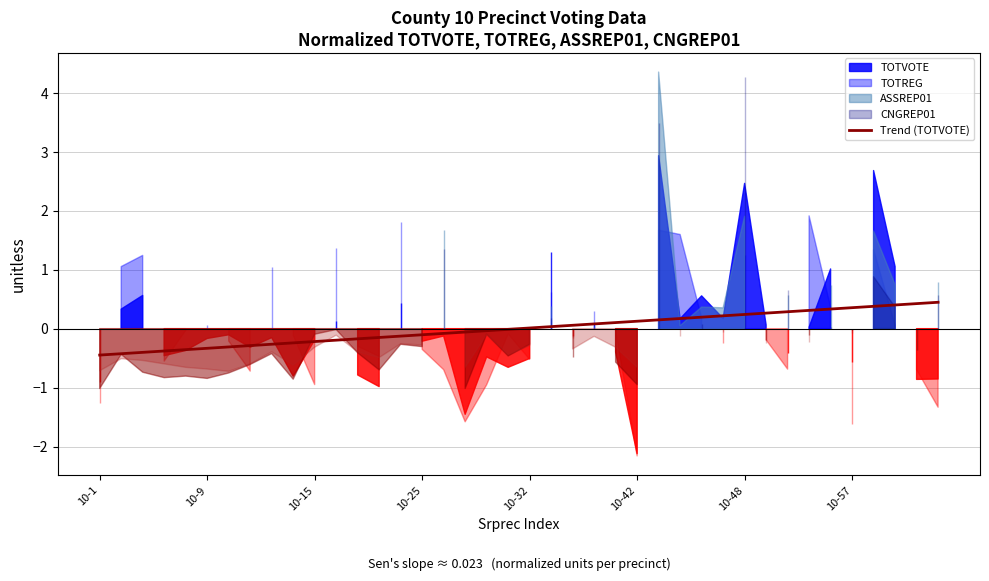

What is the maximum value for Trend (TOTVOTE)?

0.4